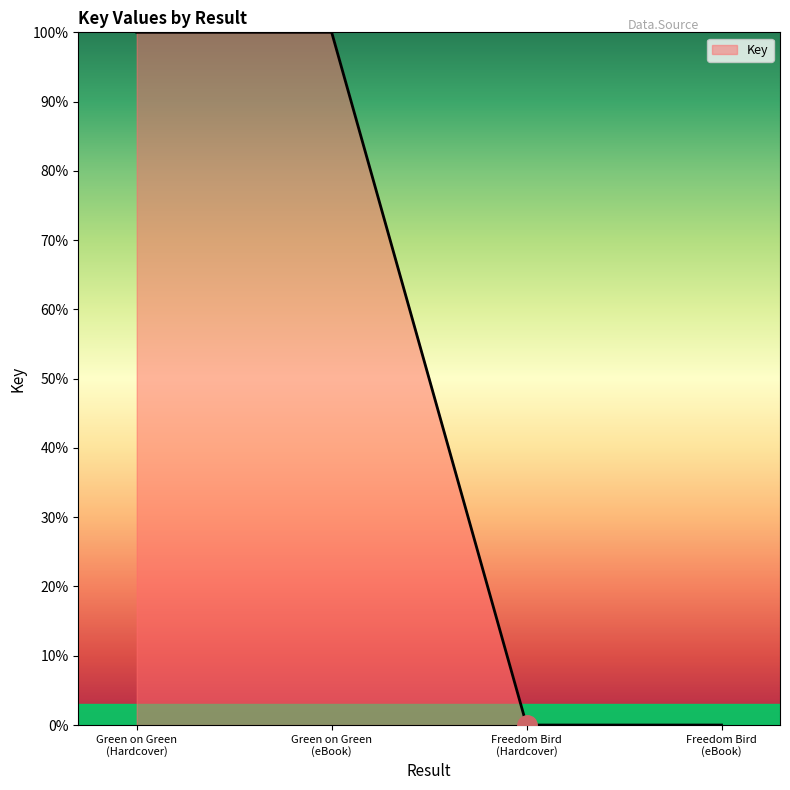

True or false: the data has more than 1 interior local peaks.

False